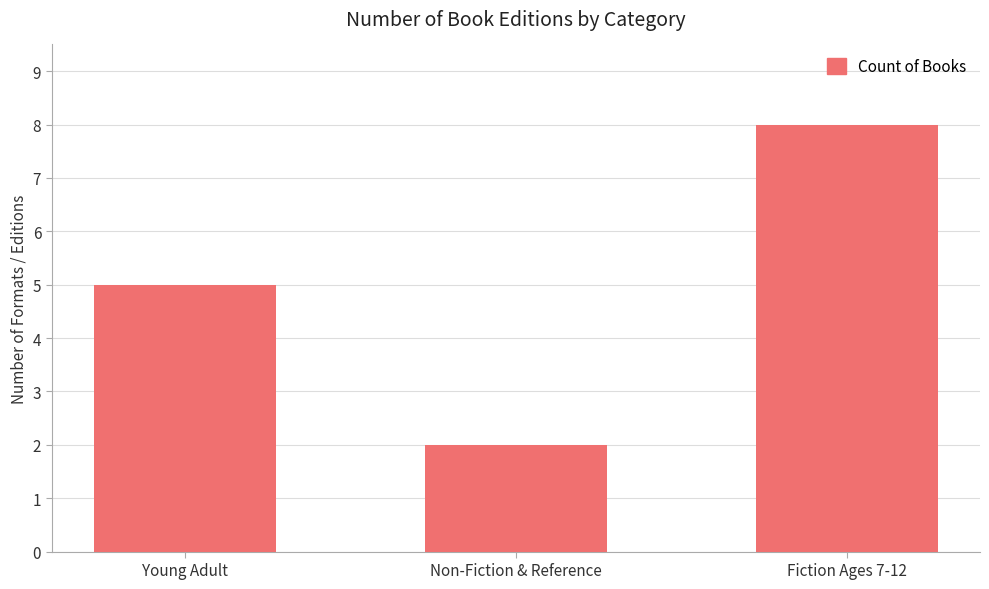

Are the bars horizontal?

No